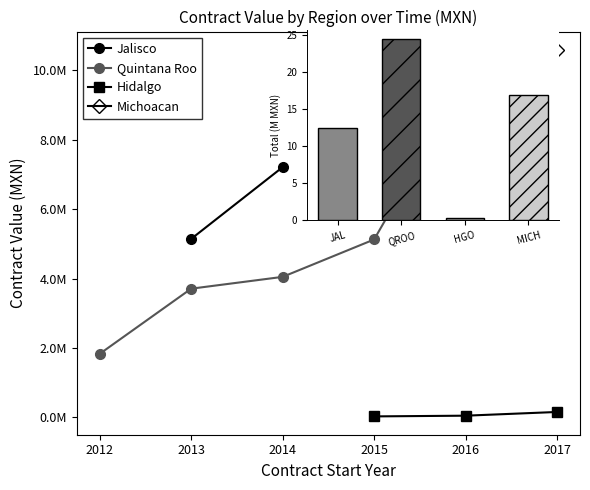

Which category has the highest value in the Quintana Roo series?

2016